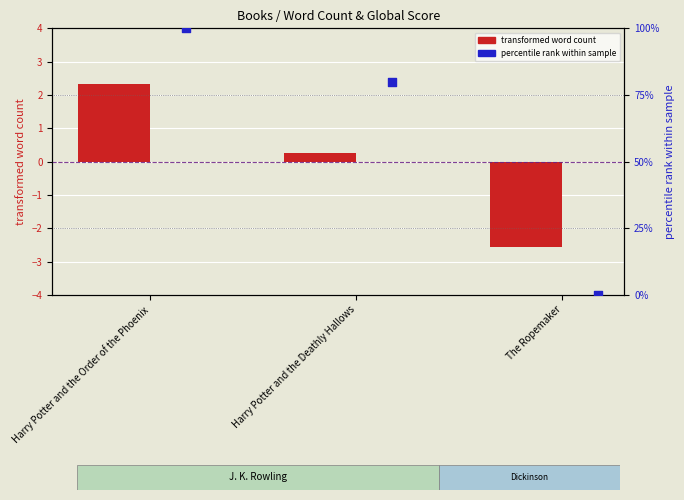

At which category is the sum across all series the highest?

Harry Potter and the Order of the Phoenix